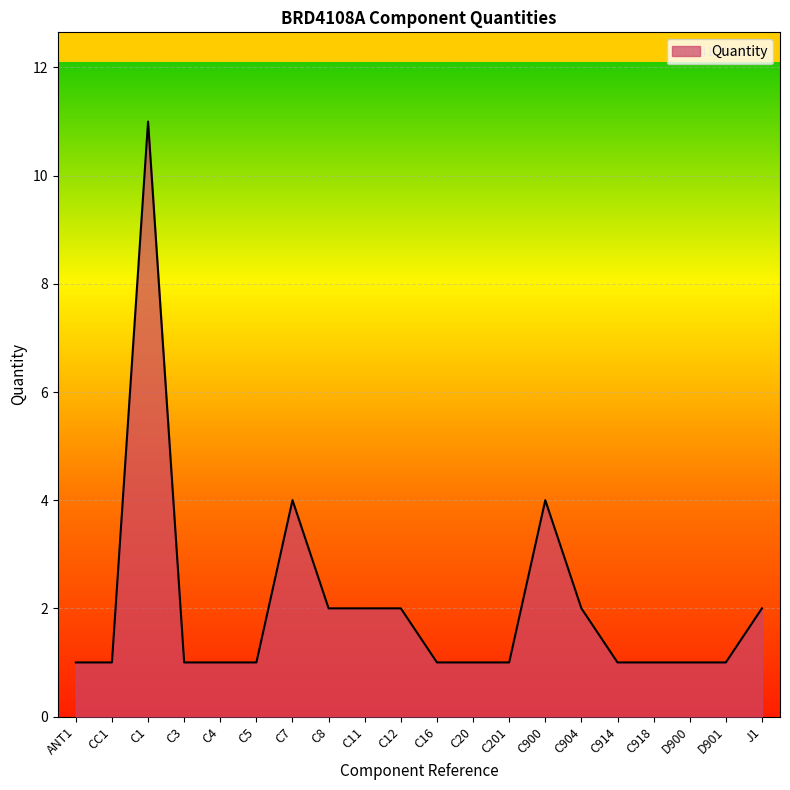

What is the change in value from ANT1 to C900?

+3